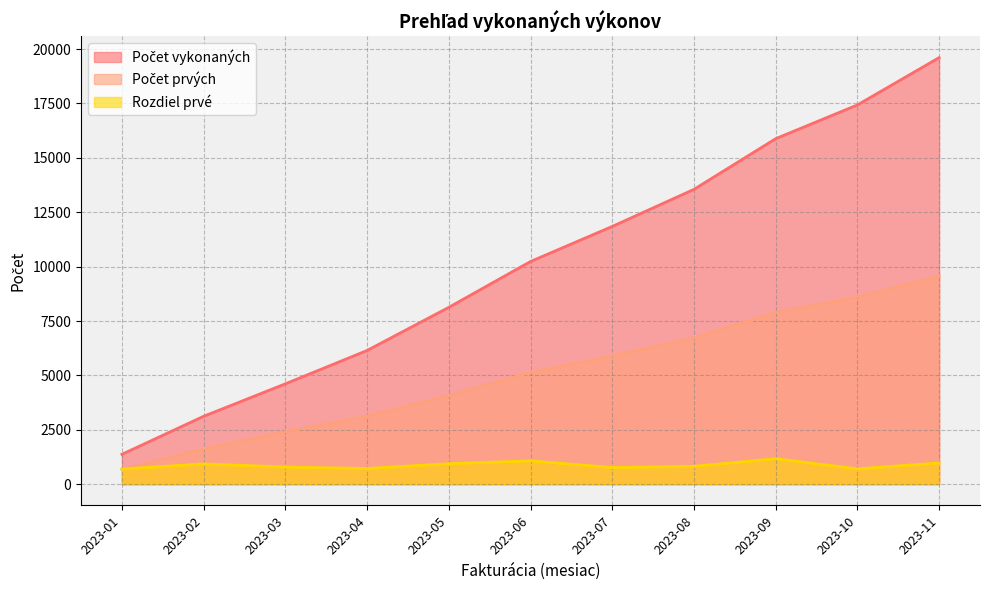

Is it true that Rozdiel prvé equals 764 at 2023-07?

True